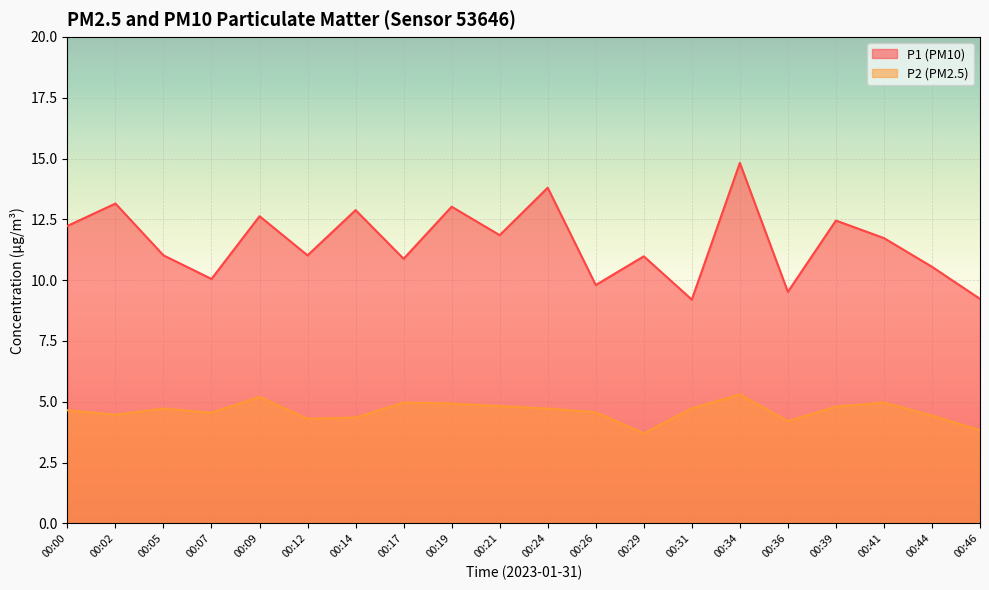

At which category is the sum across all series the highest?

00:34